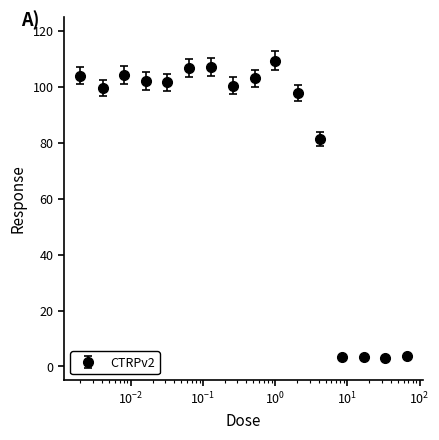

What is the difference between the second highest and second lowest values?

103.9